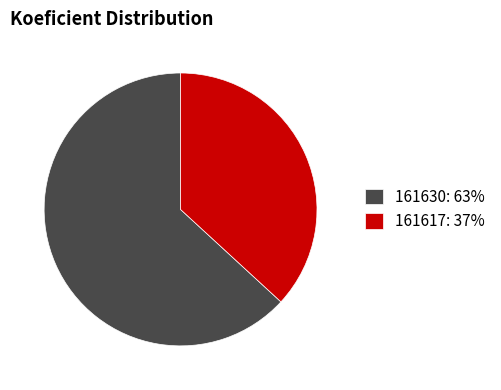

What is the majority slice?

161630